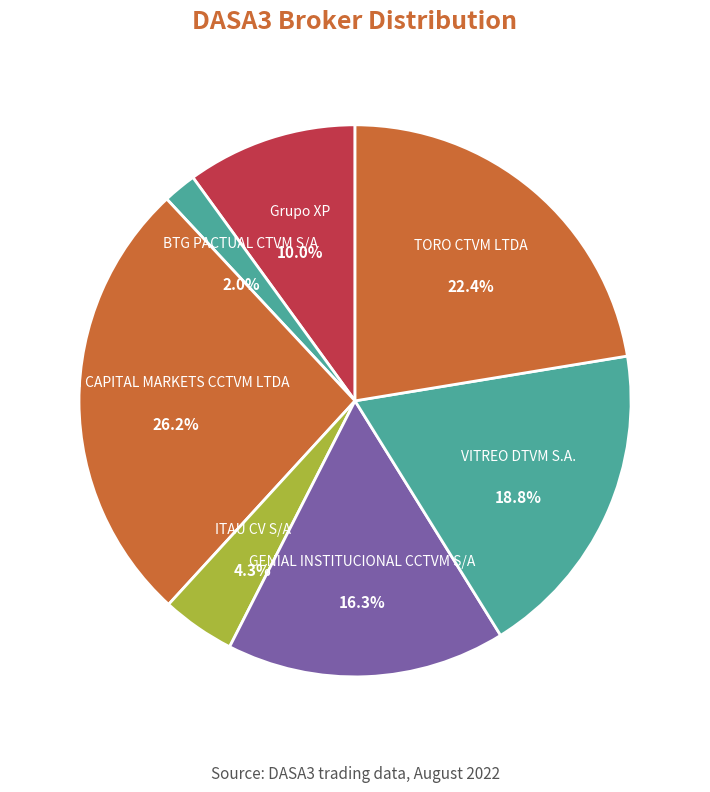

Which category has the biggest portion of the pie?

CM CAPITAL MARKETS CCTVM LTDA